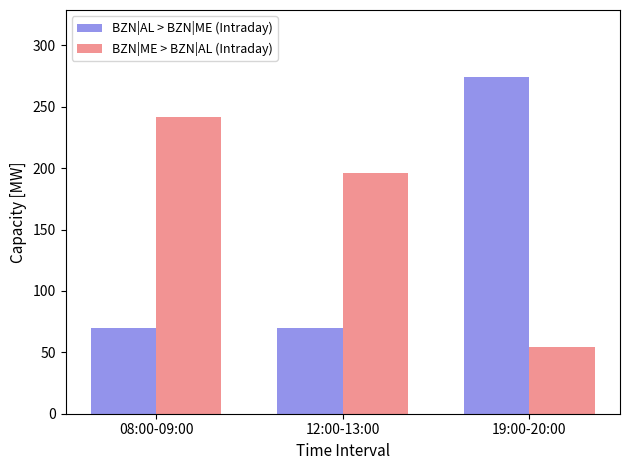

What is the greatest value displayed?

274